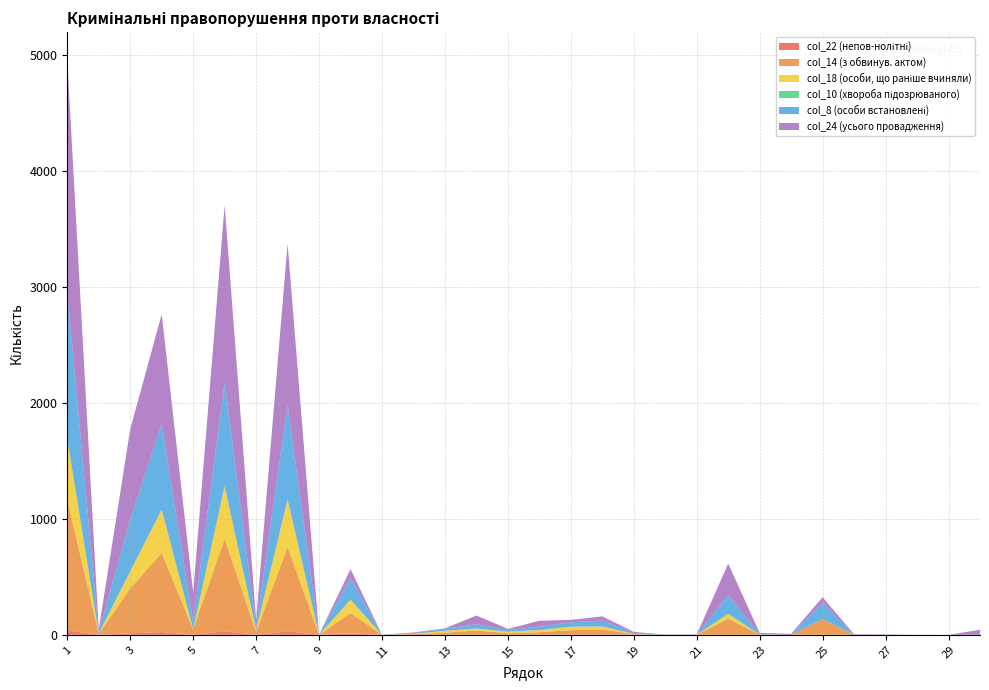

Reading right to left, transcribe all the data shown in this chart.

col_22: 30=0	29=0	28=0	27=0	26=0	25=0	24=0	23=0	22=0	21=0	20=0	19=1	18=5	17=3	16=1	15=0	14=2	13=0	12=0	11=0	10=13	9=0	8=30	7=0	6=30	5=0	4=23	3=13	2=0	1=36
col_14: 30=0	29=0	28=0	27=0	26=0	25=136	24=0	23=1	22=140	21=0	20=0	19=5	18=42	17=37	16=22	15=14	14=35	13=18	12=6	11=0	10=175	9=0	8=729	7=26	6=800	5=49	4=684	3=388	2=9	1=1130
col_18: 30=0	29=0	28=0	27=0	26=0	25=0	24=0	23=1	22=41	21=0	20=0	19=2	18=25	17=30	16=18	15=13	14=18	13=17	12=2	11=0	10=115	9=0	8=408	7=14	6=452	5=0	4=373	3=147	2=1	1=521
col_10: 30=0	29=0	28=0	27=0	26=0	25=0	24=0	23=0	22=0	21=0	20=0	19=0	18=0	17=0	16=0	15=0	14=0	13=0	12=0	11=0	10=0	9=0	8=0	7=0	6=0	5=0	4=0	3=0	2=0	1=0
col_8: 30=1	29=0	28=0	27=0	26=0	25=140	24=0	23=2	22=162	21=0	20=0	19=8	18=52	17=38	16=29	15=14	14=36	13=18	12=6	11=0	10=186	9=0	8=815	7=29	6=894	5=64	4=740	3=448	2=12	1=1264
col_24: 30=43	29=0	28=1	27=4	26=5	25=48	24=9	23=12	22=271	21=3	20=3	19=9	18=35	17=21	16=51	15=10	14=75	13=3	12=6	11=1	10=77	9=2	8=1392	7=58	6=1529	5=252	4=946	3=777	2=25	1=2000